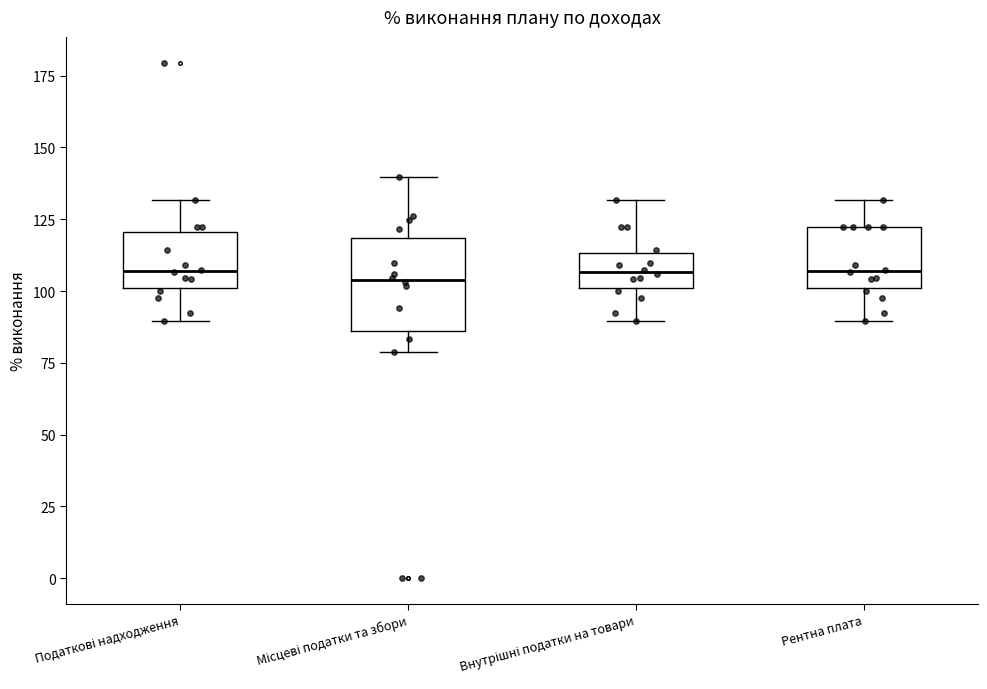

Reading left to right, transcribe this box plot: for each box, give where its median line is, the range the box spans, and where its two whiskers end, as read against the y-axis. The values are not printed on the chart, so give them approximately, as read against the axis.

Податкові надходження: median 105, box 100 to 120, whiskers 90 to 130
Місцеві податки та збори: median 105, box 85 to 120, whiskers 80 to 140
Внутрішні податки на товари: median 105, box 100 to 115, whiskers 90 to 130
Рентна плата: median 105, box 100 to 120, whiskers 90 to 130